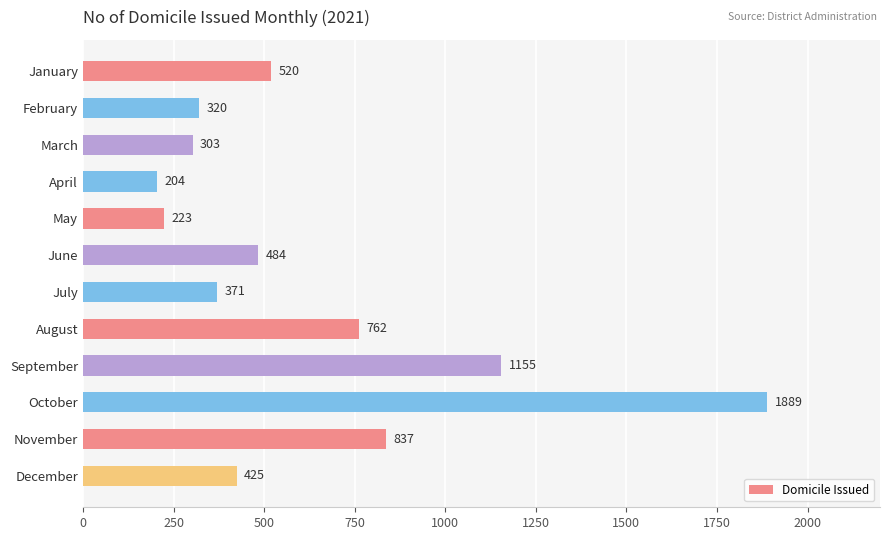

What is the ratio of the value at June to the value at August?

0.6